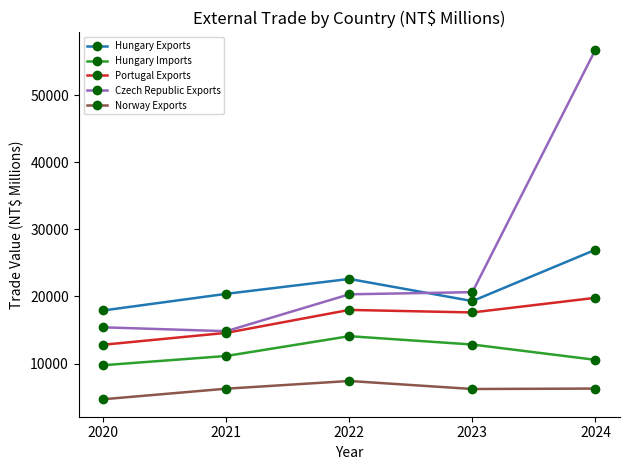

Count the number of categories in the chart.

5